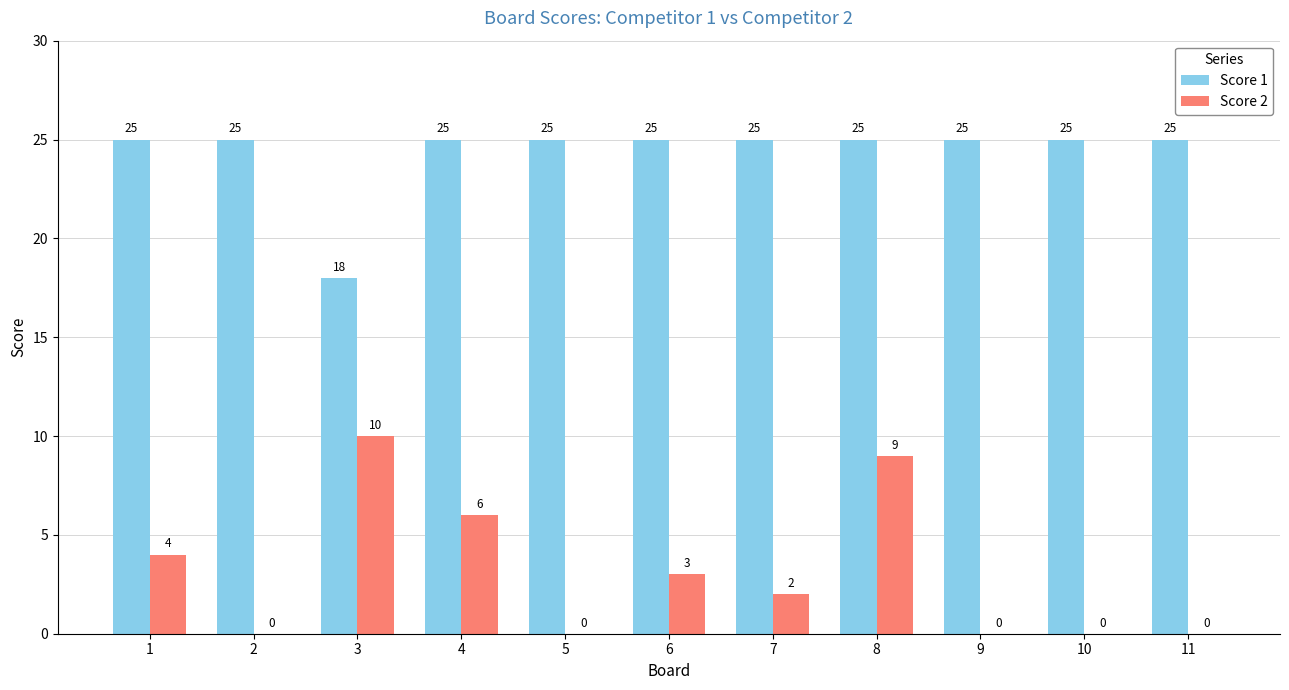

Reading right to left, list all the values displayed in this chart.

Score 1: 11=25	10=25	9=25	8=25	7=25	6=25	5=25	4=25	3=18	2=25	1=25
Score 2: 11=0	10=0	9=0	8=9	7=2	6=3	5=0	4=6	3=10	2=0	1=4